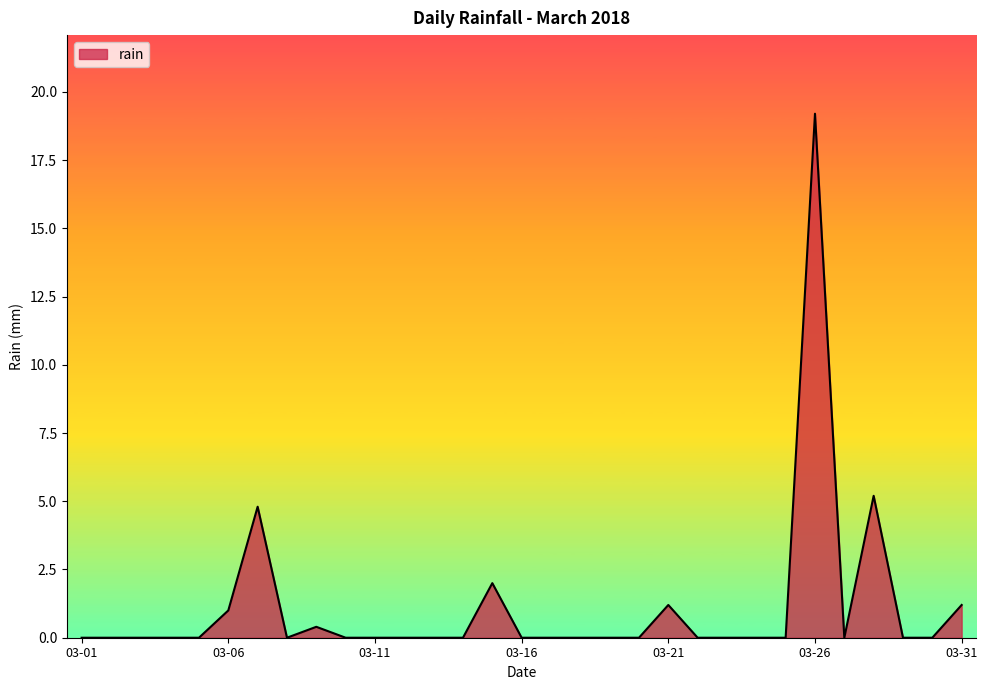

What is the sum of all values?

35.0